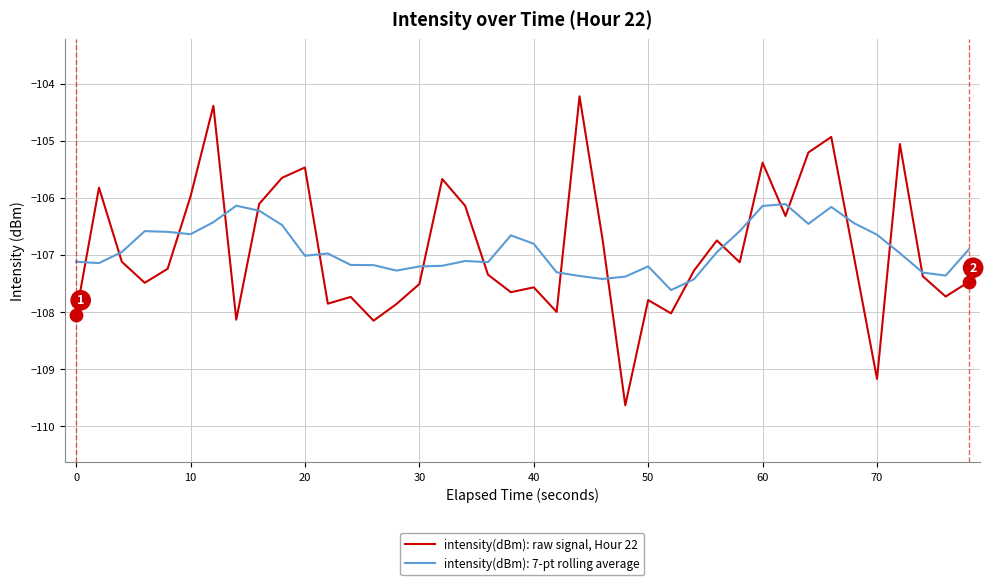

Which series has the widest spread of values?

intensity(dBm): raw signal, Hour 22